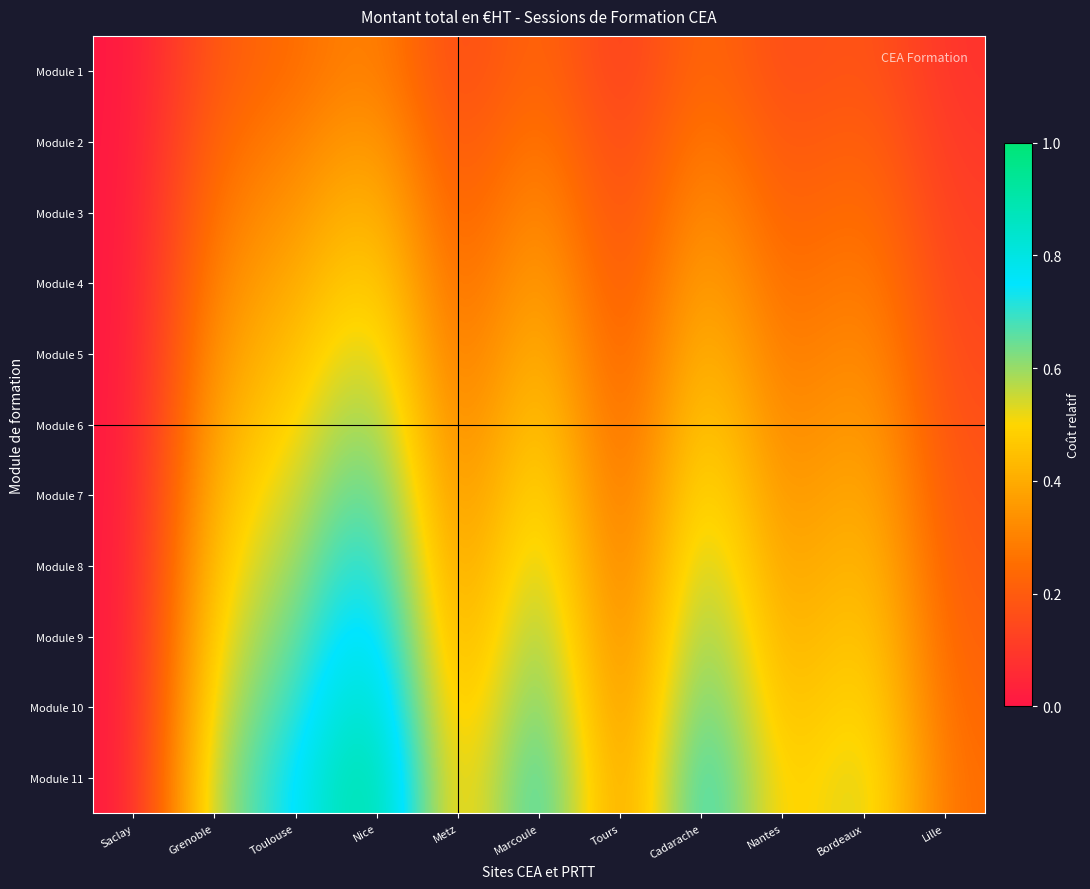

What is the total value across all series at Tours?

1.9